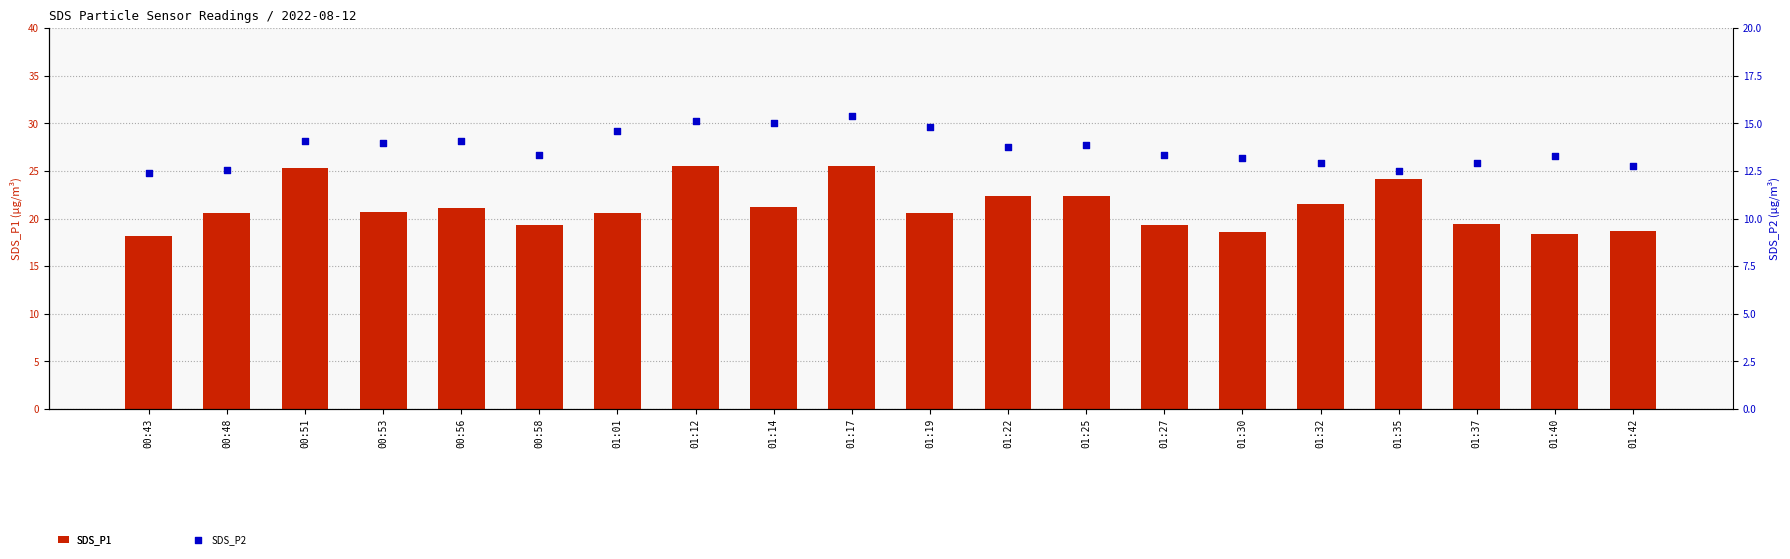

Which series has the largest Y range (max minus min)?

SDS_P1